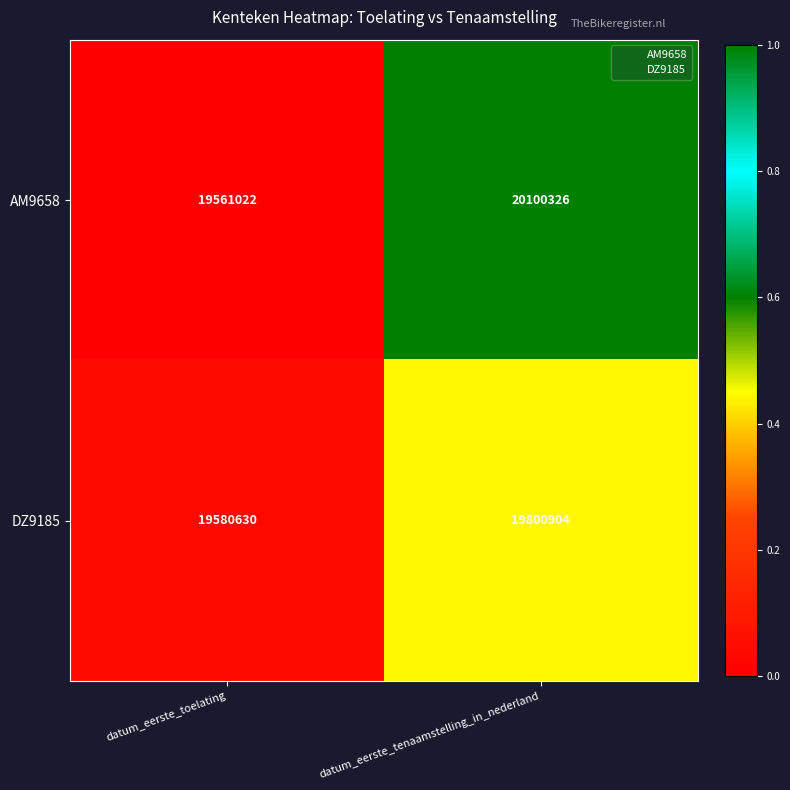

Count the number of categories in the chart.

2